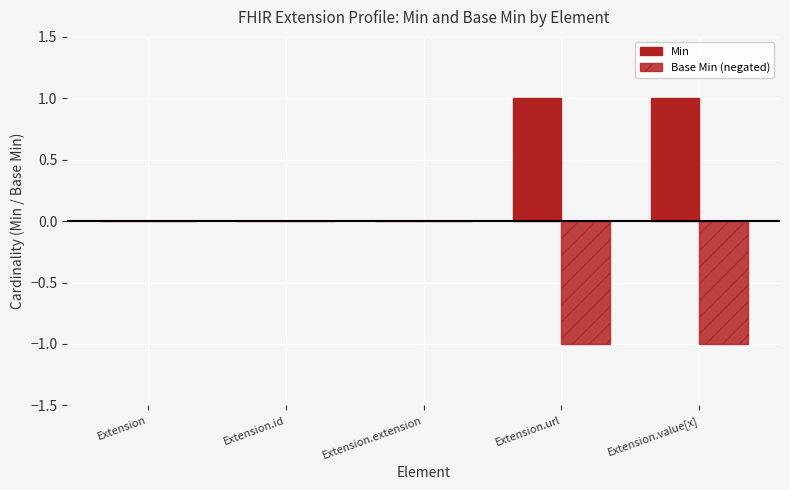

What position from the right is Extension.url?

2